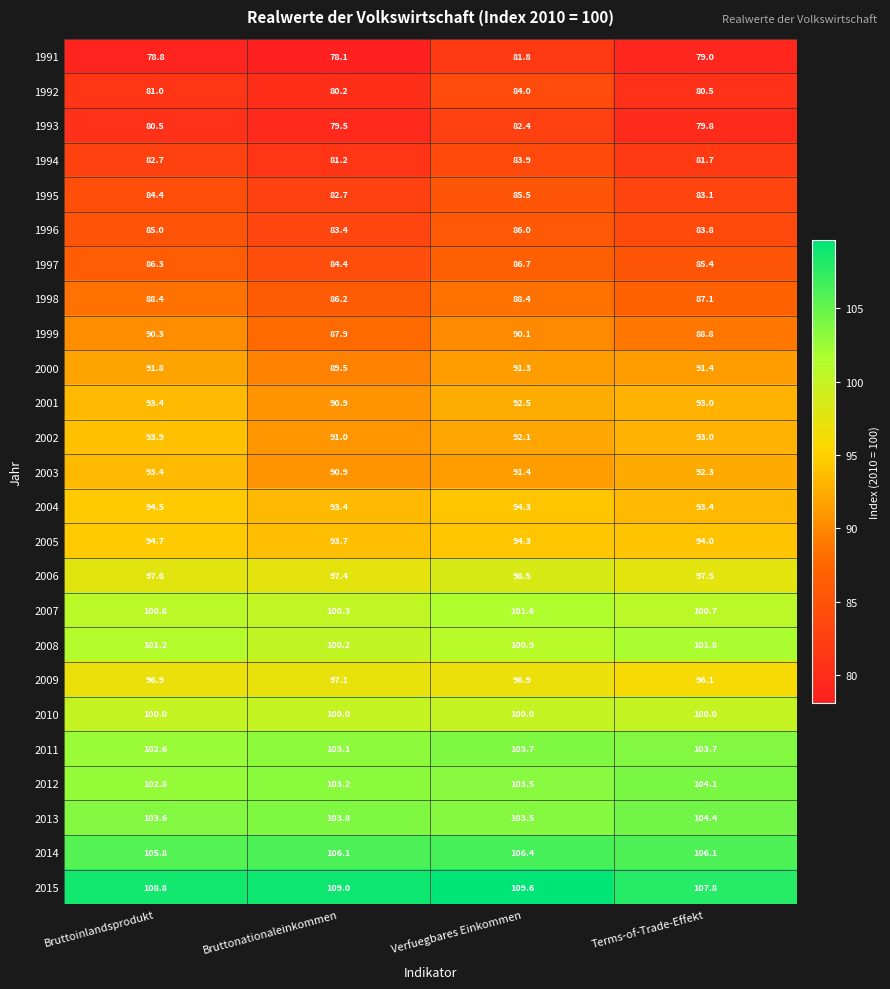

What is the difference between the maximum and second lowest values in the 2006 series?

1.0